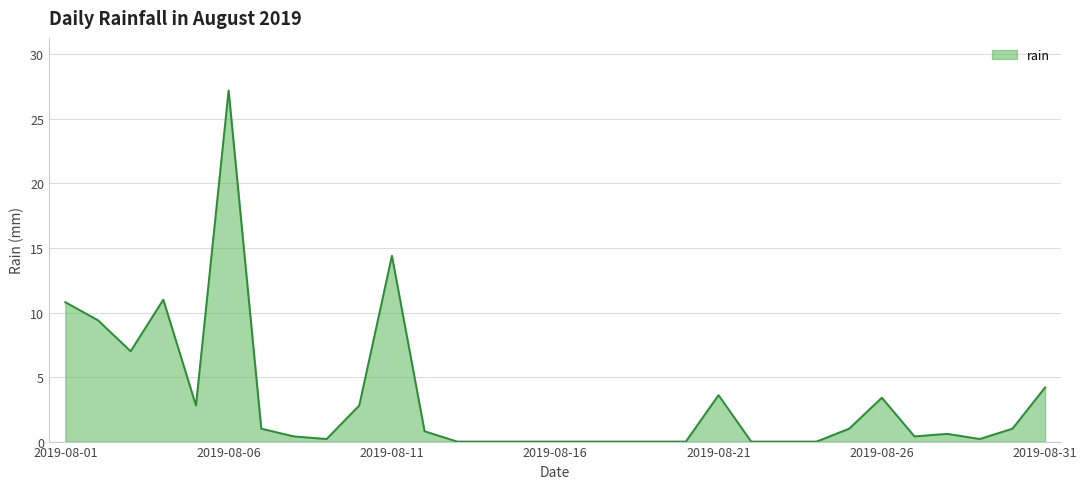

True or false: there are more than 1 points higher than both neighbors.

True